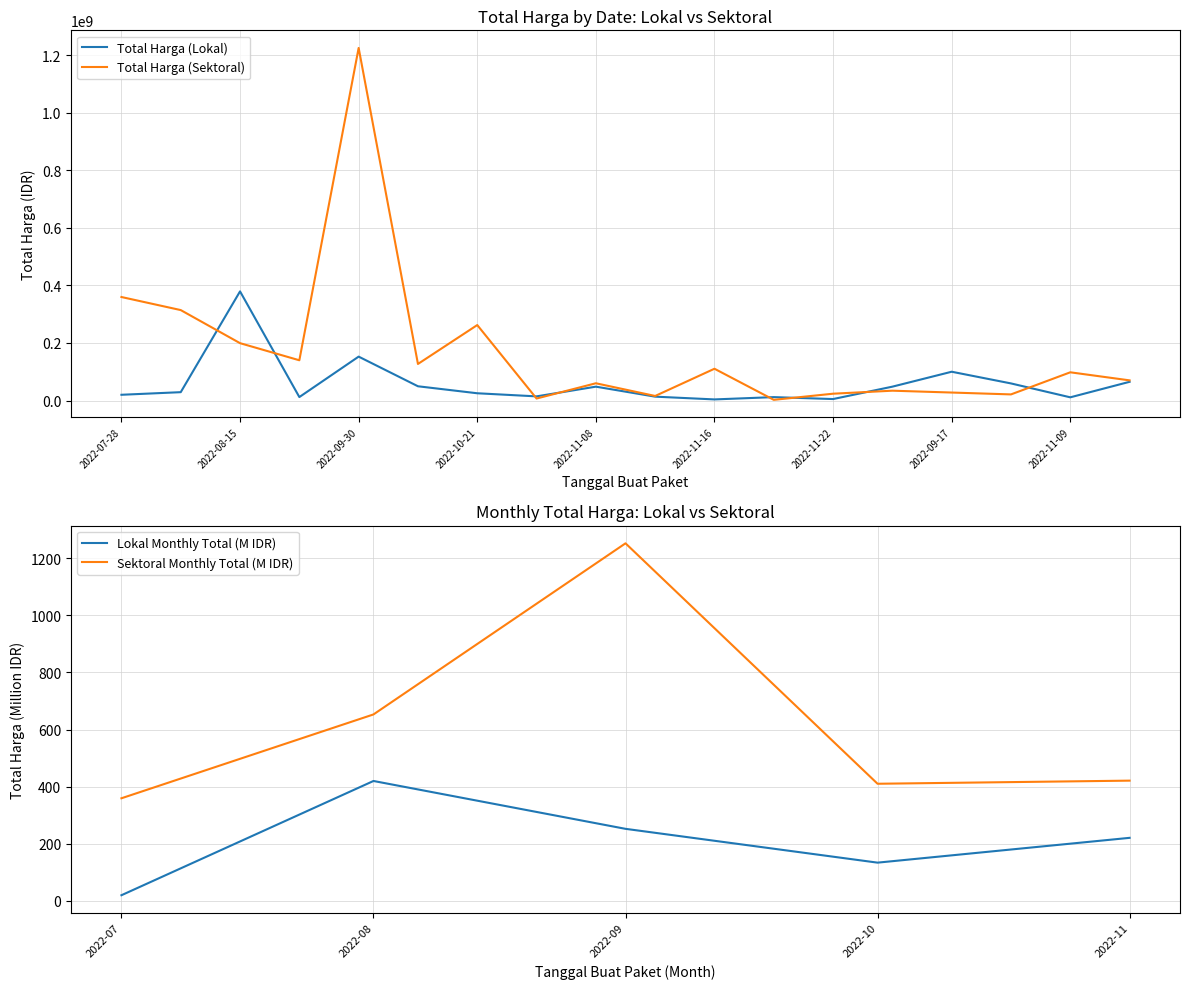

Between 2022-09-30 and 2022-11-08, which series saw the biggest shift?

Total Harga (Sektoral)